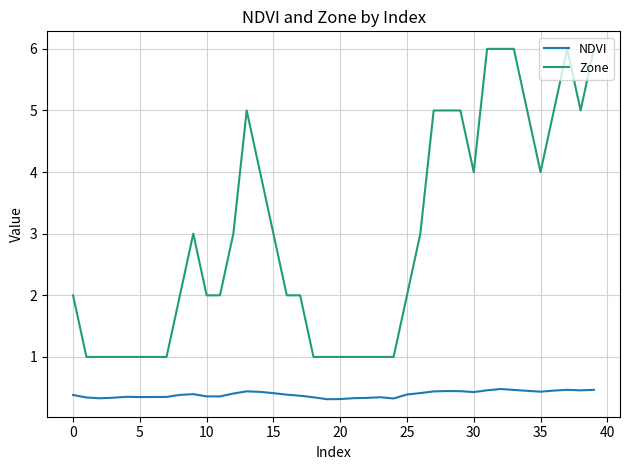

What is the maximum value for NDVI?

0.5